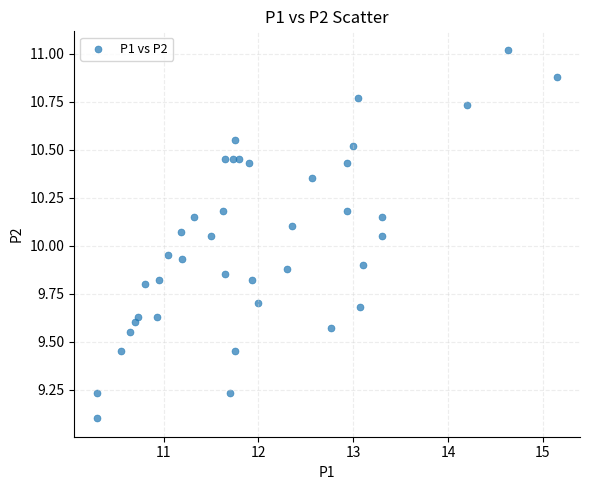

What is the range of Y values (max minus min)?

1.9